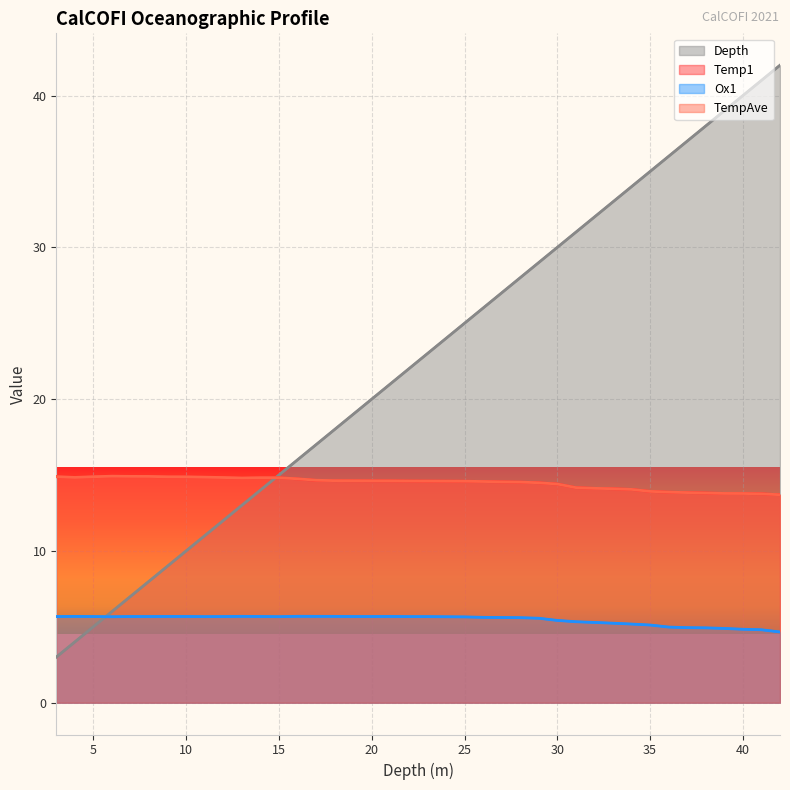

After their last crossing, which series has the higher values: Temp1 or TempAve?

Temp1